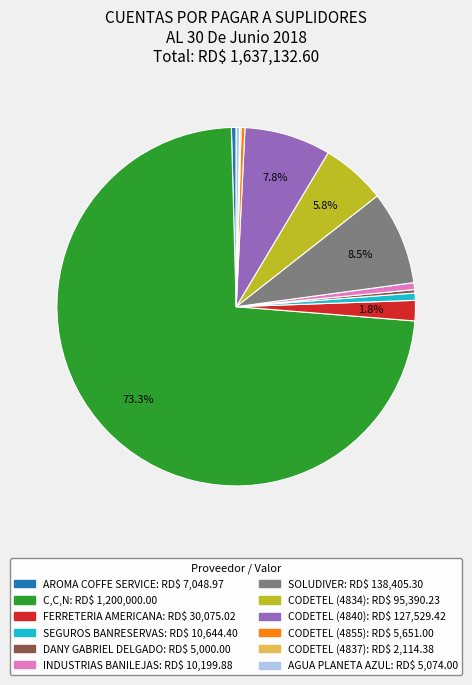

True or false: AGUA PLANETA AZUL accounts for 0% of the total.

True